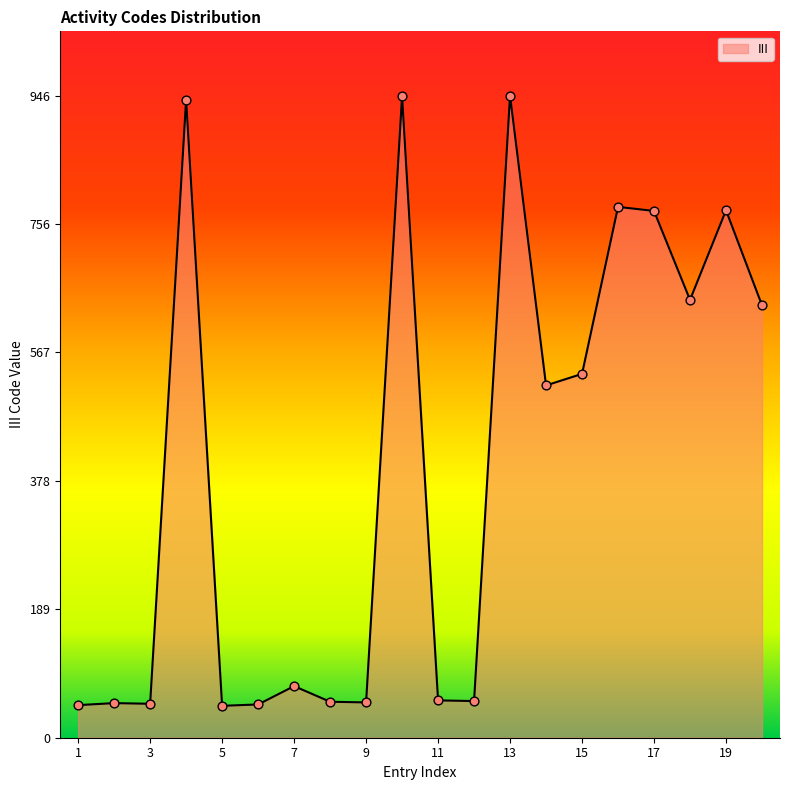

What is the minimum value shown in the chart?

47